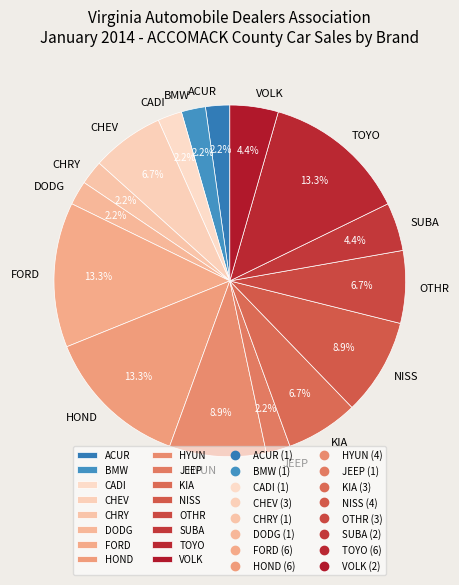

The FORD slice represents 7% of the pie. True or false?

False